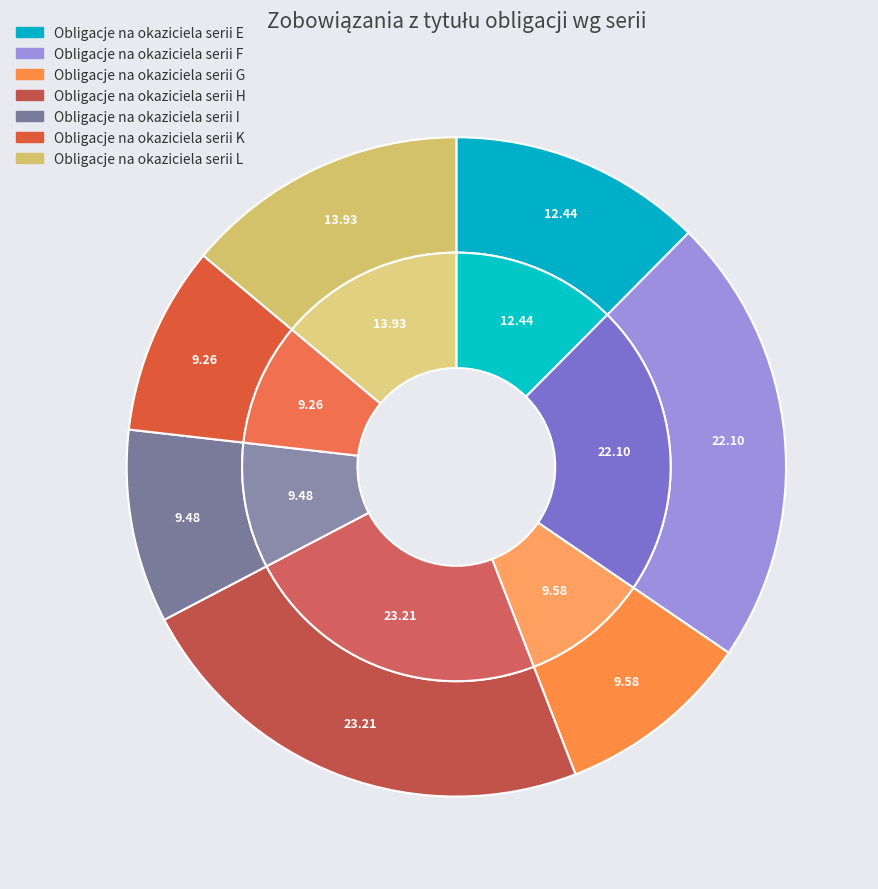

Which slice is the largest?

Obligacje na okaziciela serii H